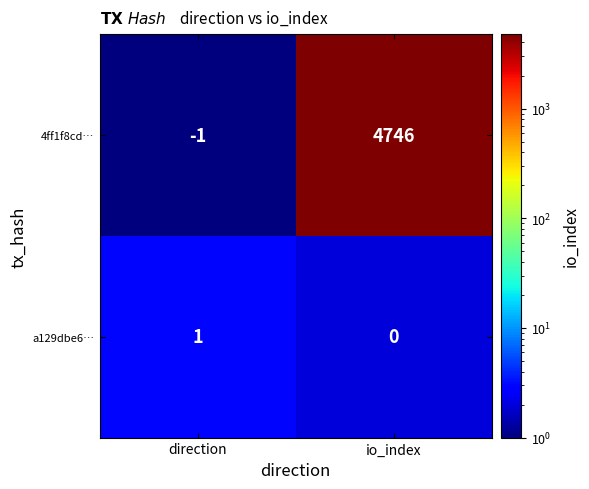

Reading left to right, extract all data points from this chart.

4ff1f8cd…: direction=-1	io_index=4746
a129dbe6…: direction=1	io_index=0